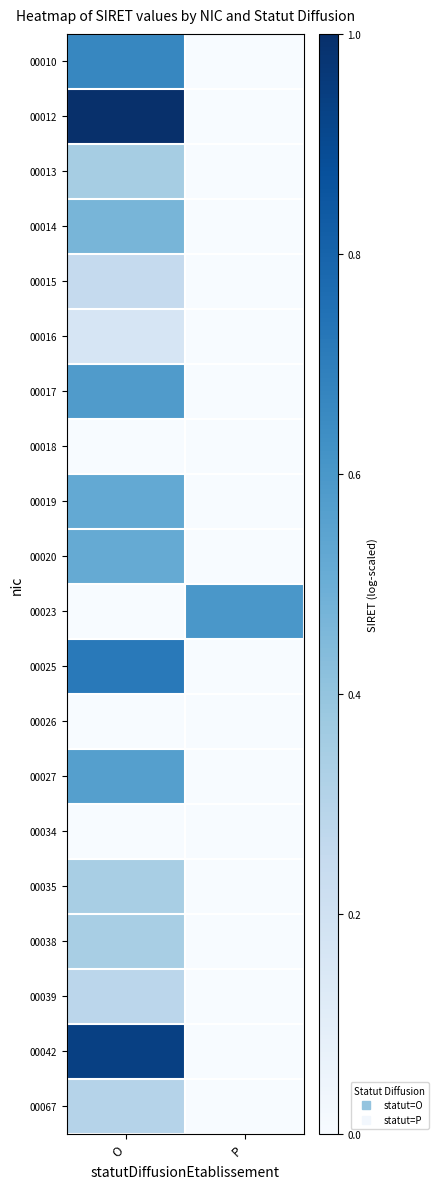

Which label corresponds to the smallest value in the chart?

P